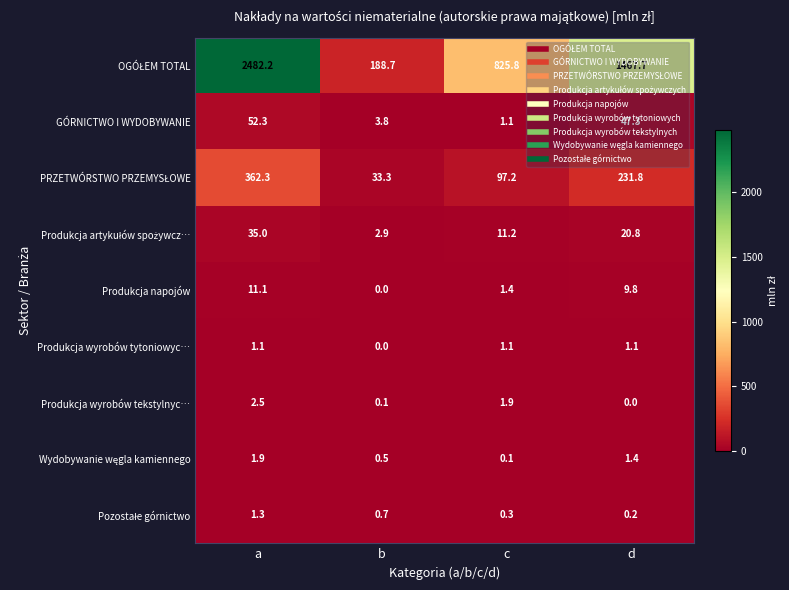

The value of Produkcja napojów at b is 0.0. True or false?

True